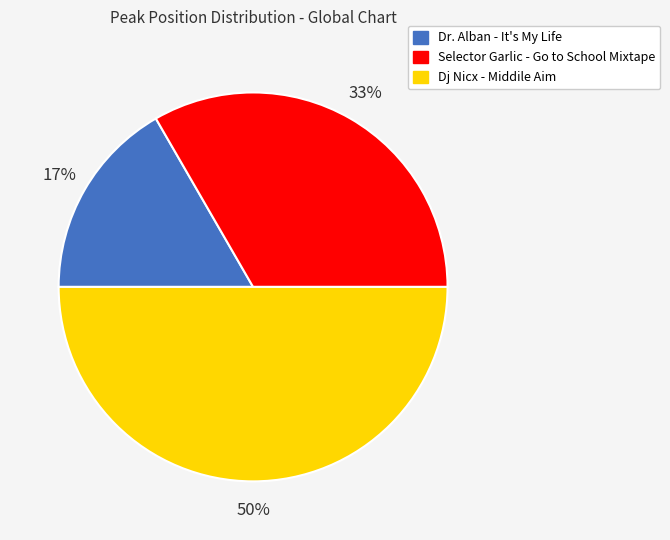

Approximately how many times larger is the value at Selector Garlic - Go to School Mixtape compared to Dj Nicx - Middile Aim?

0.7